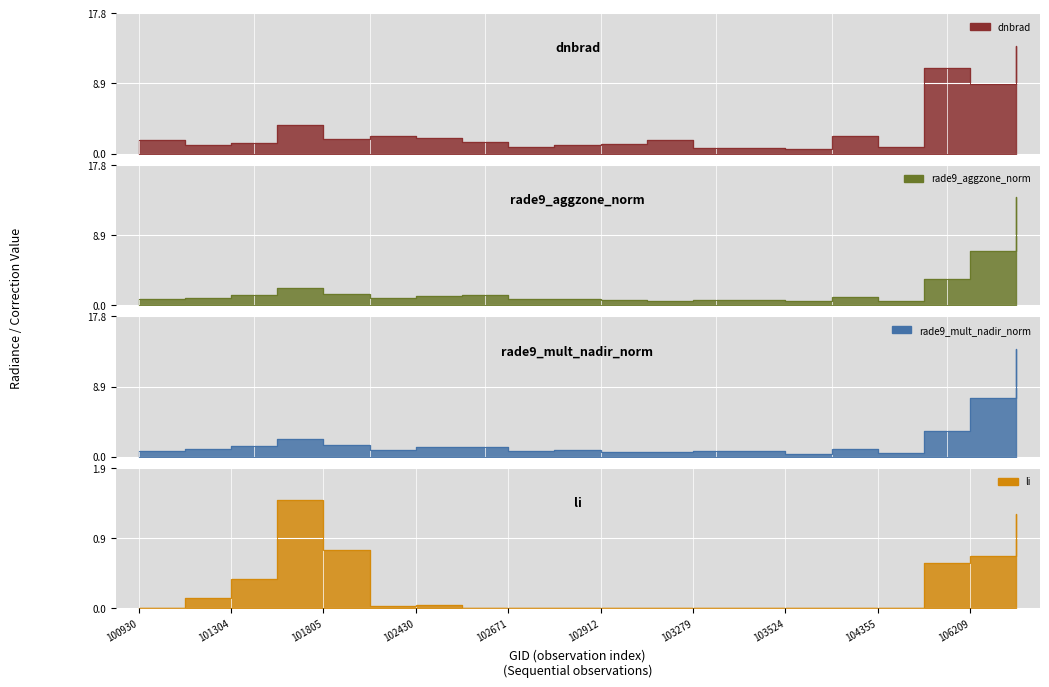

What is the difference between the rade9_aggzone_norm values at 102912 and 101805?

0.8